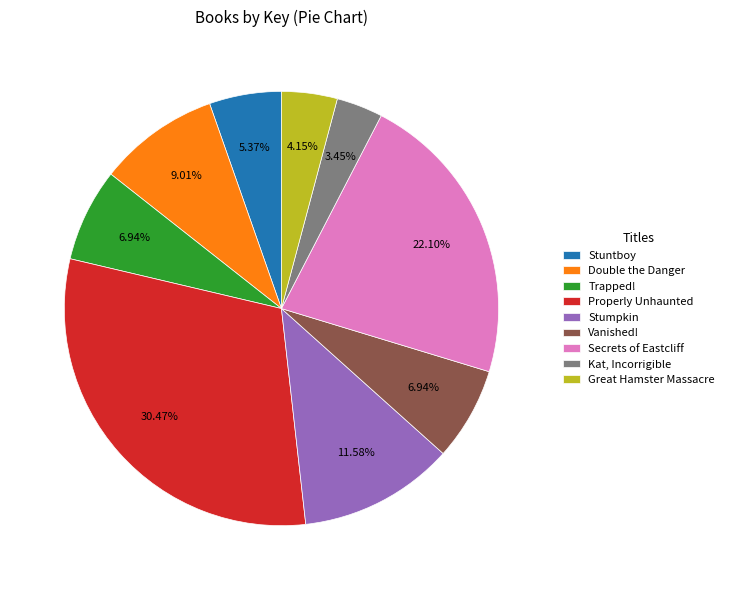

To the nearest percent, what is the average slice percentage?

11%